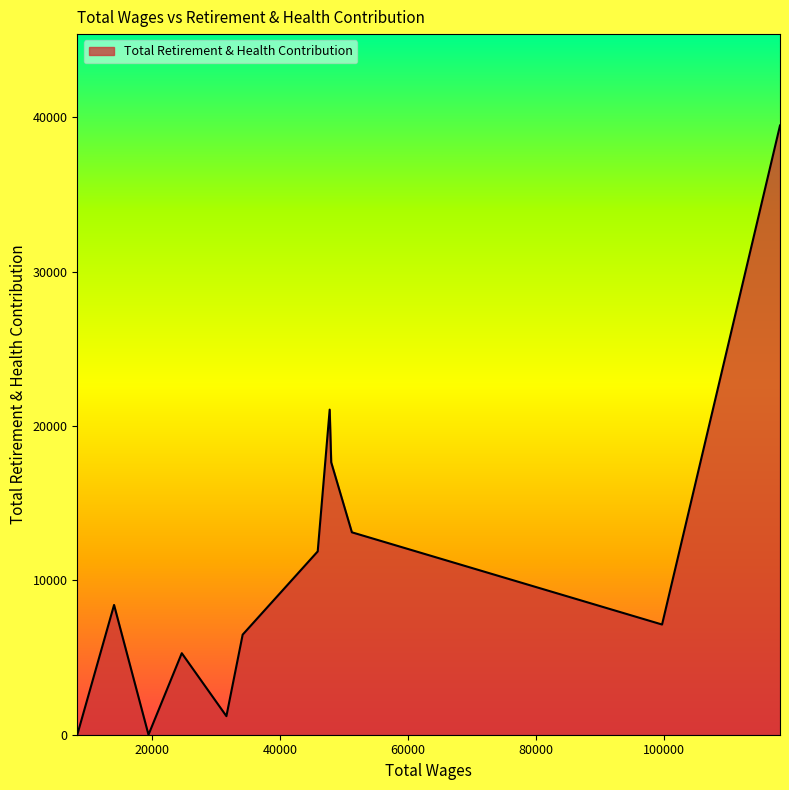

What is the maximum value shown in the chart?

39456